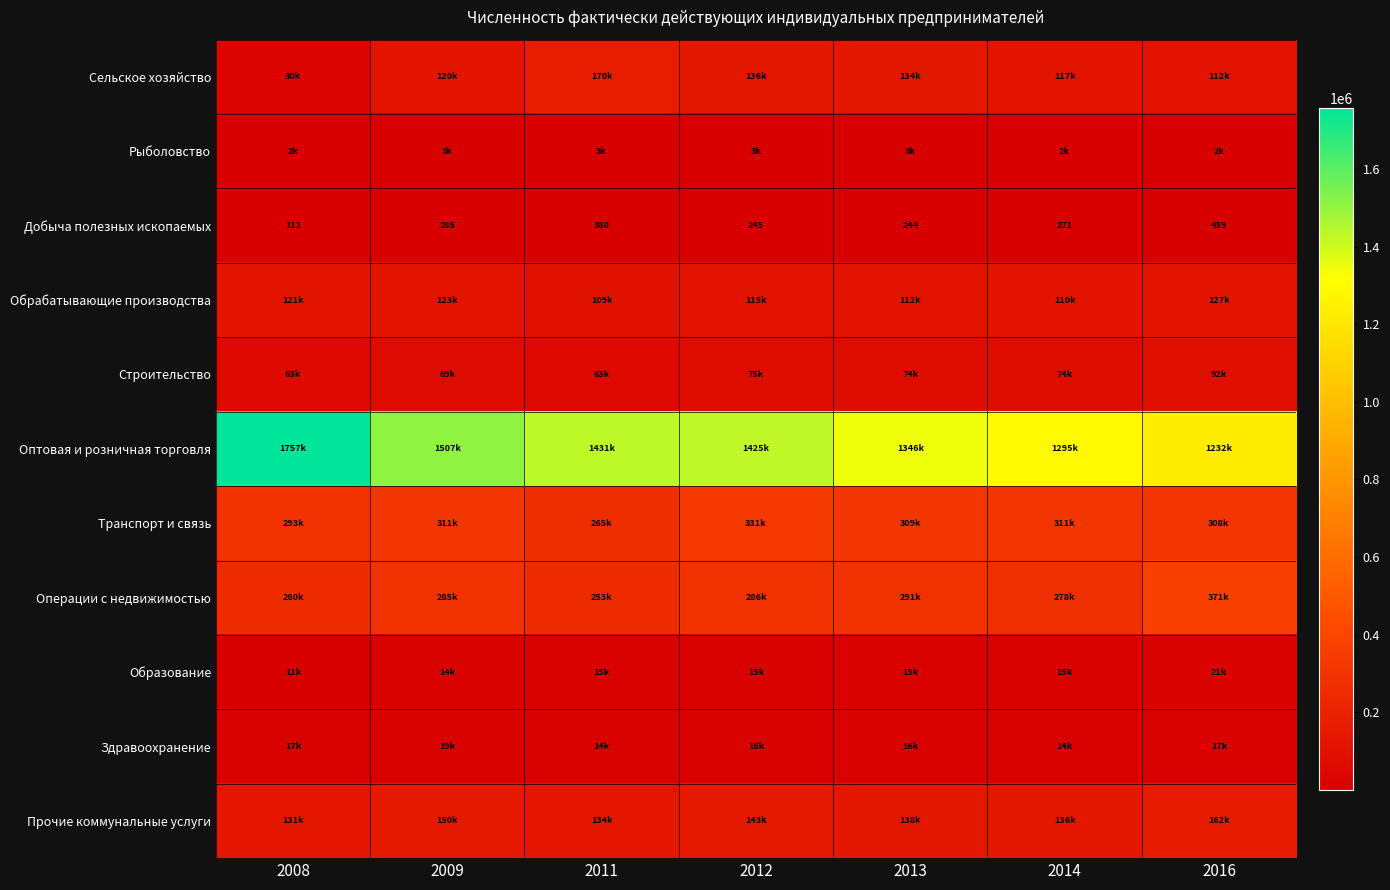

At which label does Добыча полезных ископаемых first exceed 271?

2009